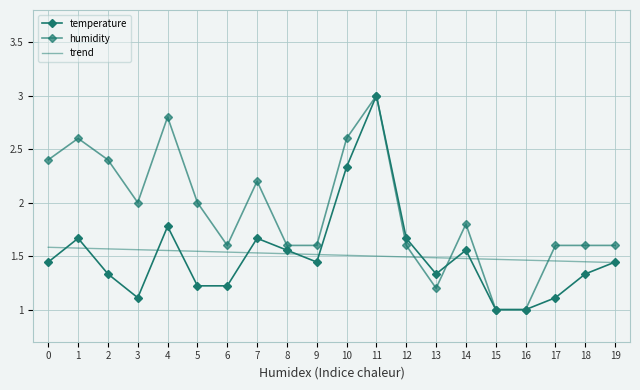

Count the number of categories in the chart.

20